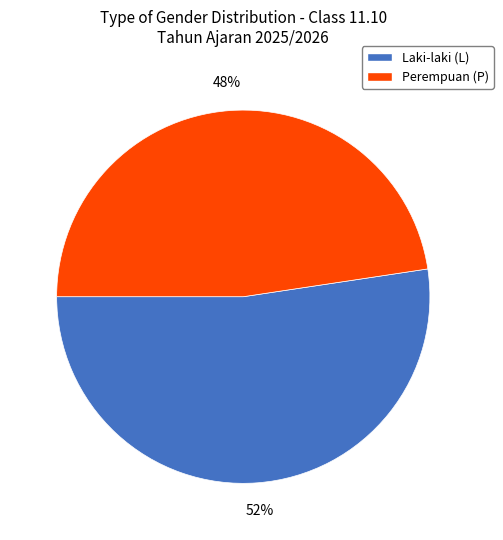

How many slices are in this pie chart?

2